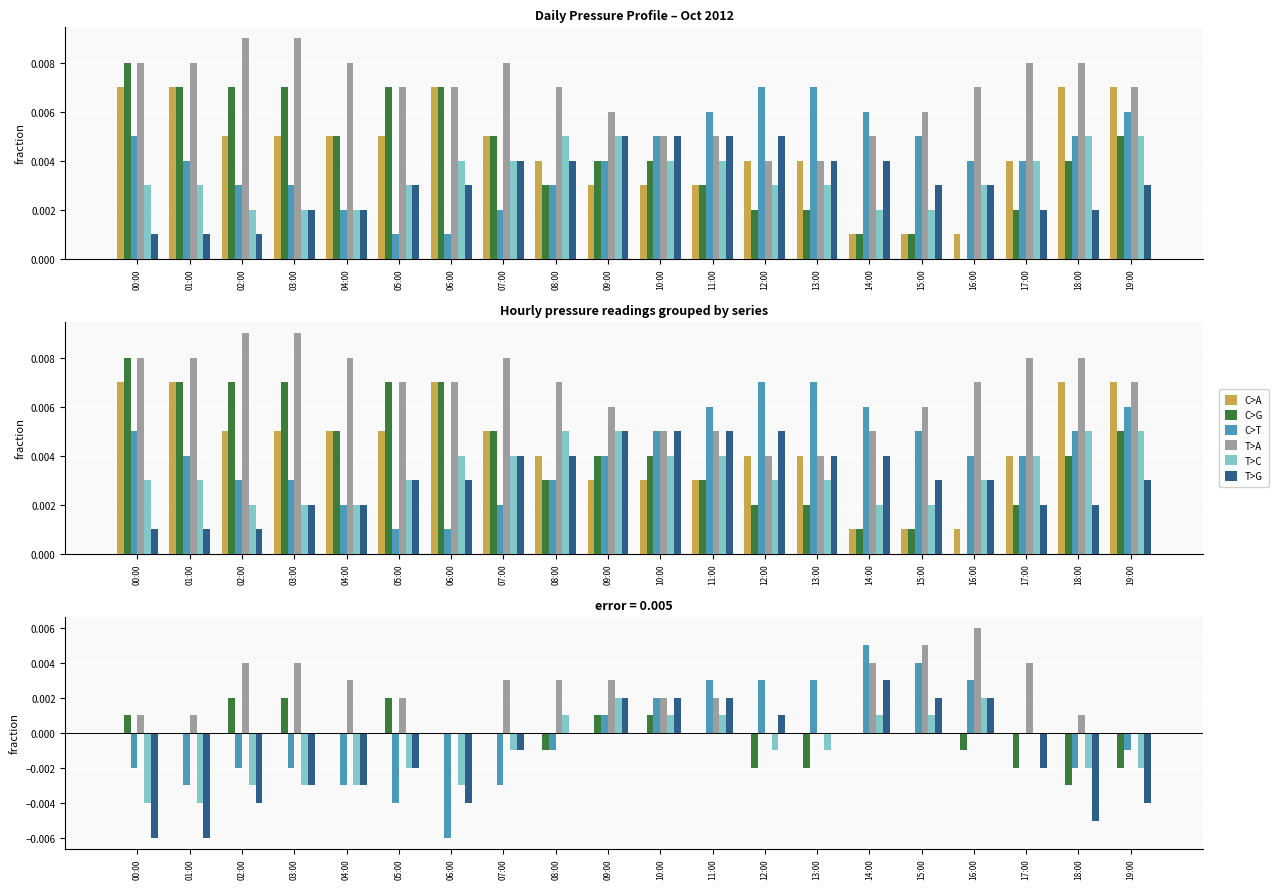

What is the label of the 17th bar from the left?

16:00